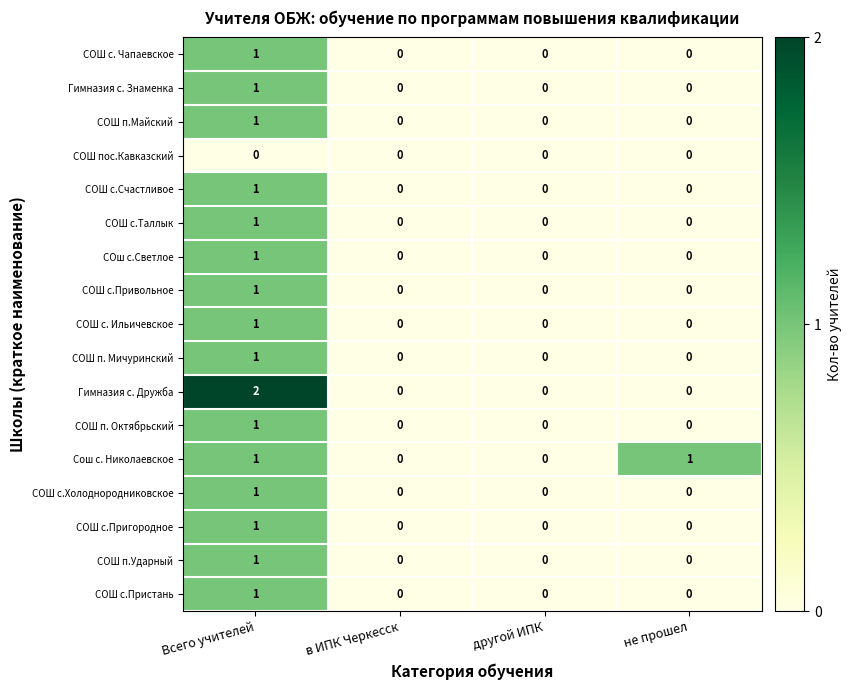

True or false: СОШ п.Майский has a value of 2 at Всего учителей.

False